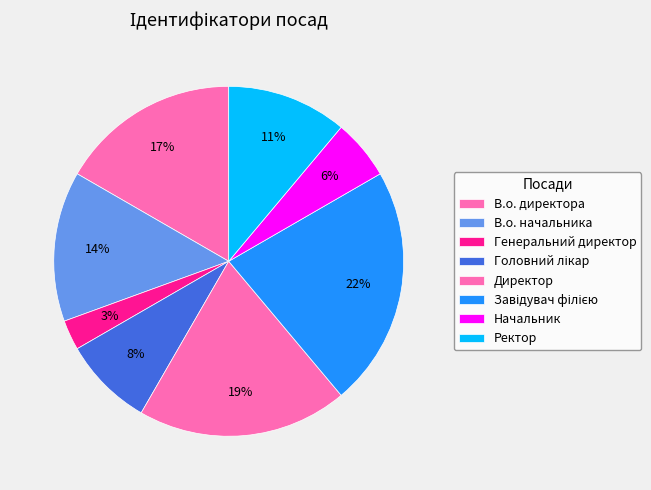

How many slices are in this pie chart?

8